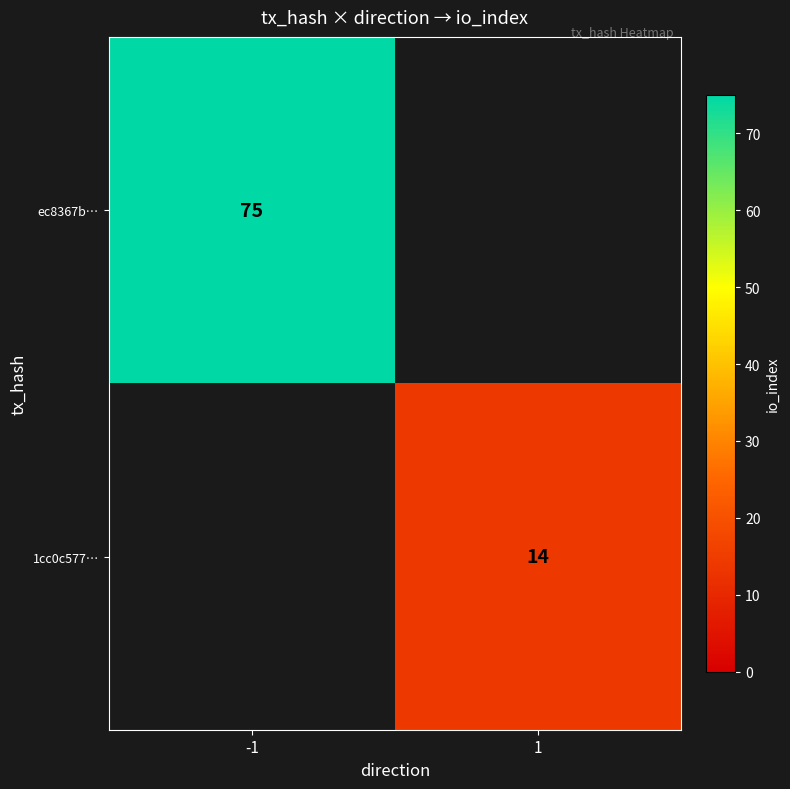

The 1cc0c577… series shows 14 at 1. True or false?

True